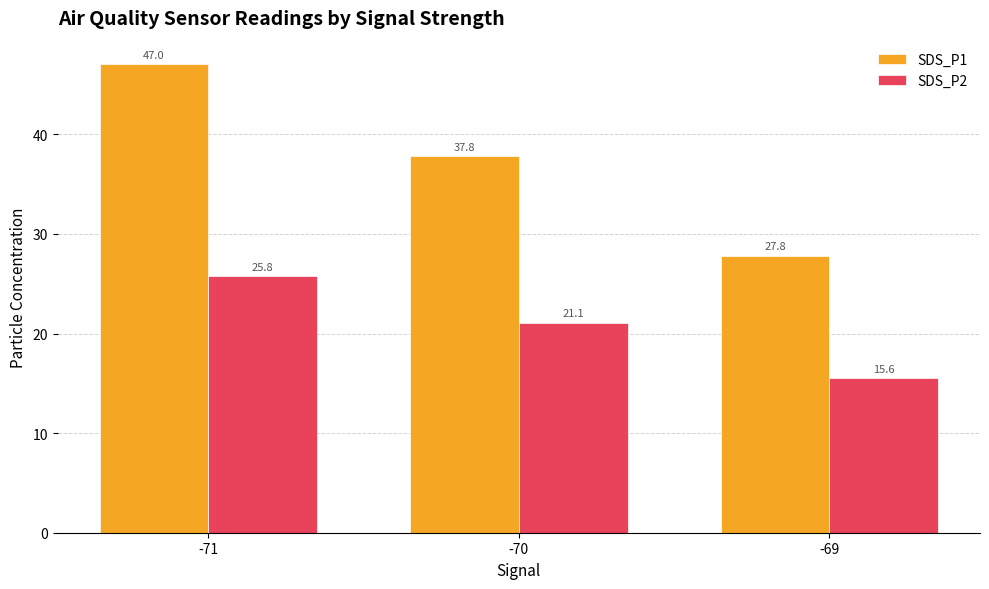

Is the value of SDS_P2 at -70 greater than the value of SDS_P1 at -70?

No